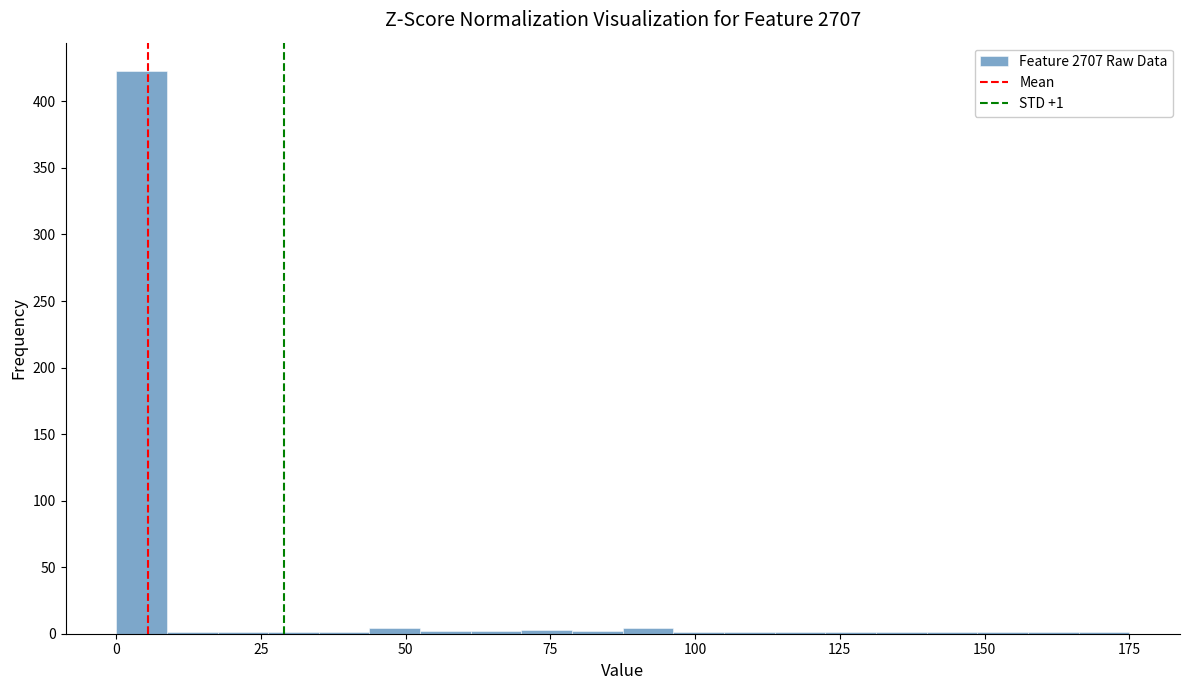

Around what value on the x-axis is the tallest bar? Give the approximate position of its centre, as read against the axis.

5